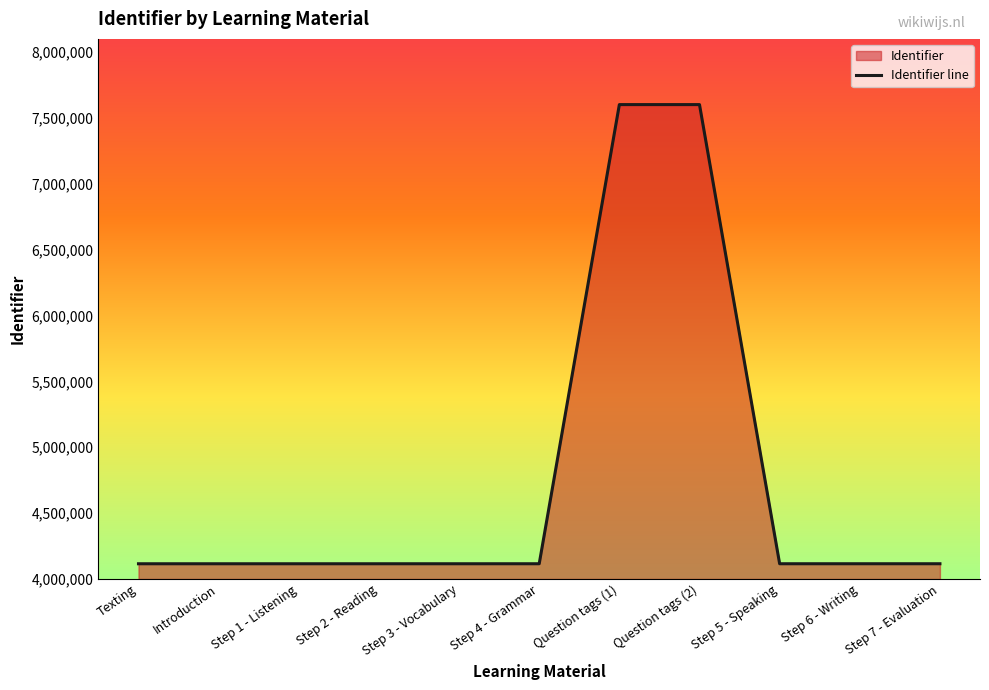

What is the ratio of the value at Step 7 - Evaluation to the value at Texting?

1.0